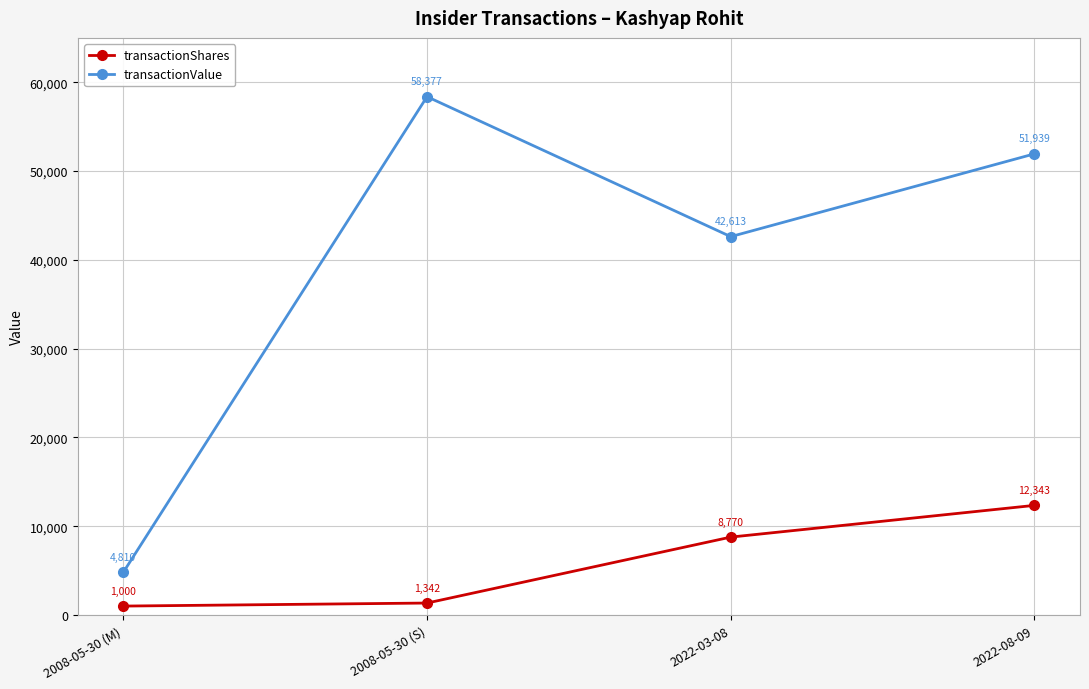

What is the approximate value of transactionValue at 2022-08-09?

51939